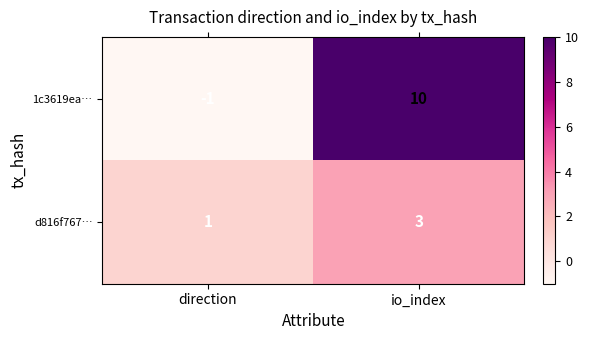

What is the difference between the highest and lowest values at io_index?

7